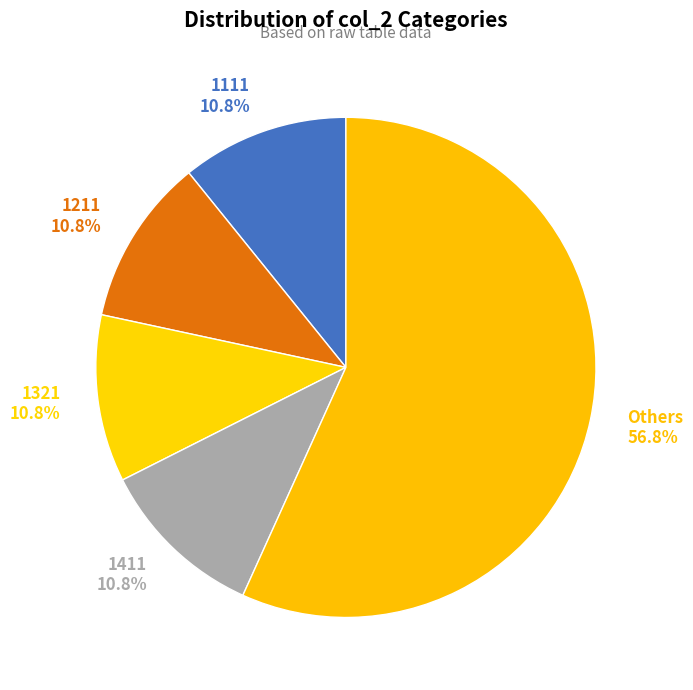

To the nearest percent, what is the average slice percentage?

20%